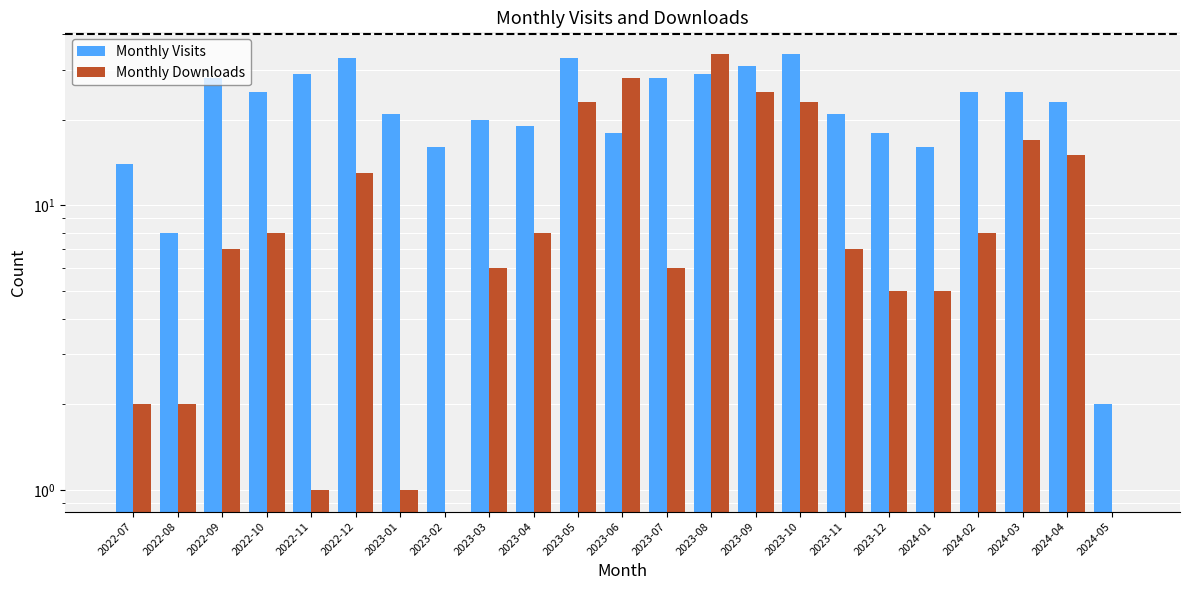

Which series changed the most between 2022-10 and 2023-04?

Monthly Visits